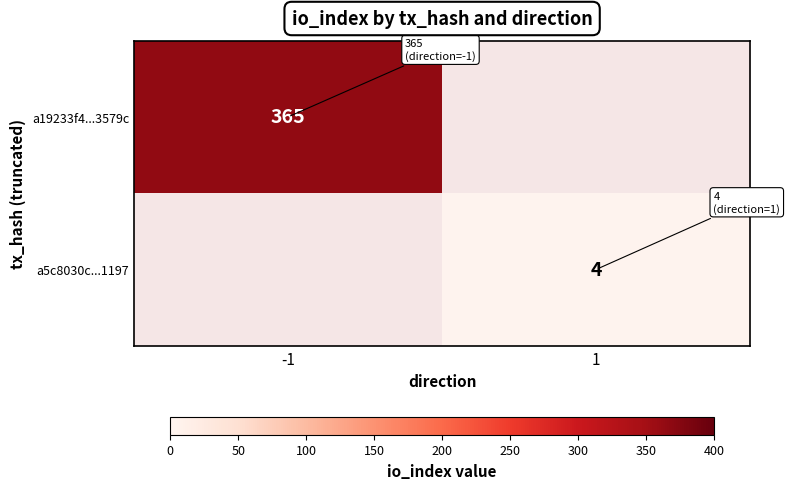

Is it true that a19233f4...3579c equals 365 at -1?

True